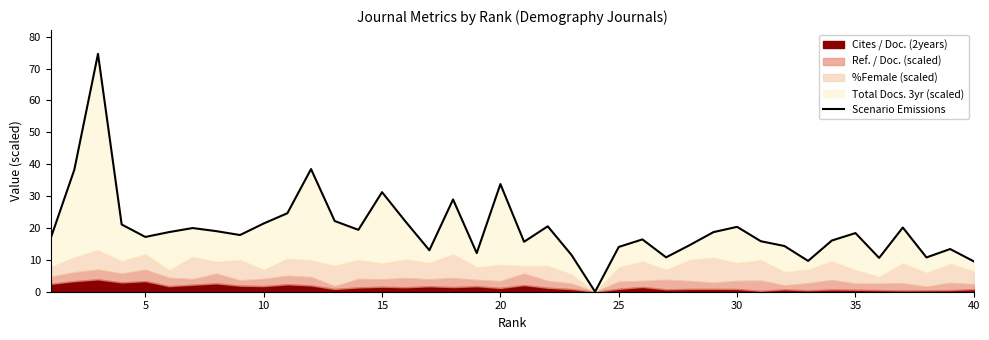

How many lines are shown in the chart?

1